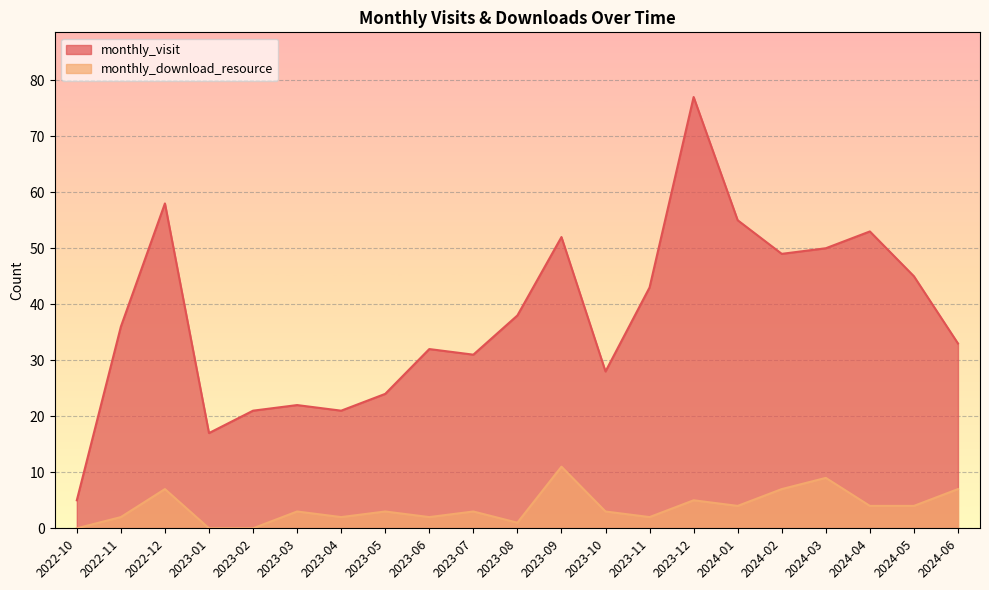

Rank the series by their maximum value, from lowest to highest.

monthly_download_resource, monthly_visit